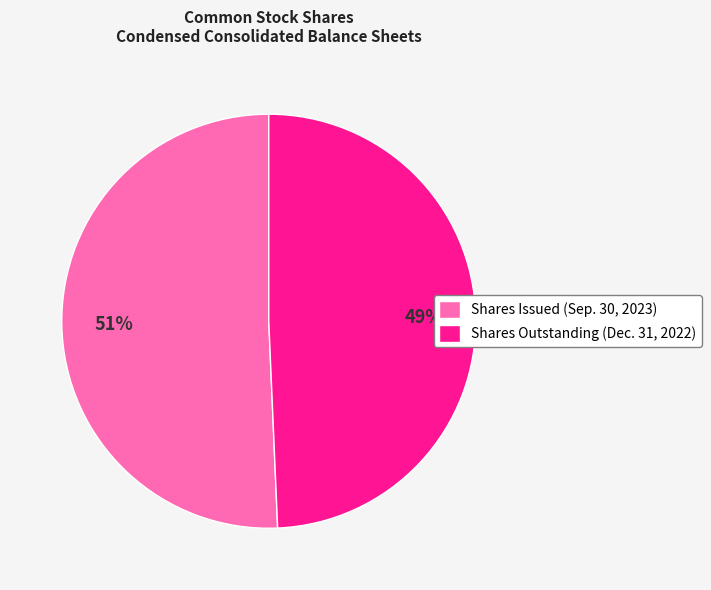

How many segments does this pie chart have?

2